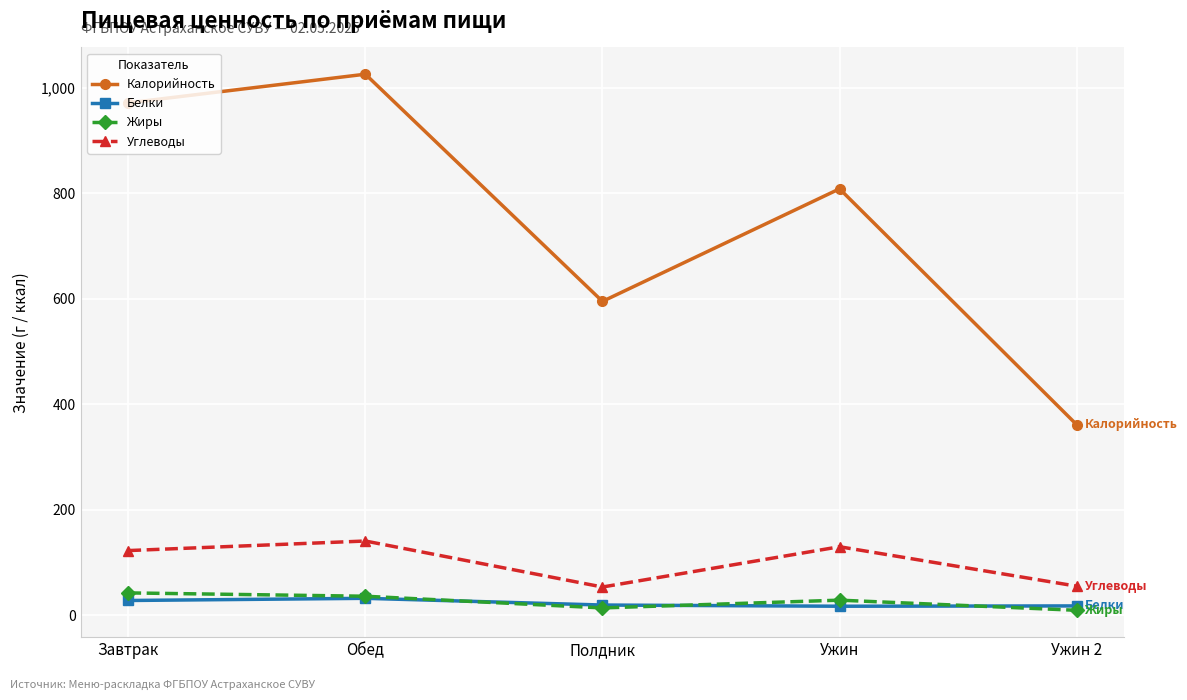

At which label is Калорийность closest to 693?

Полдник